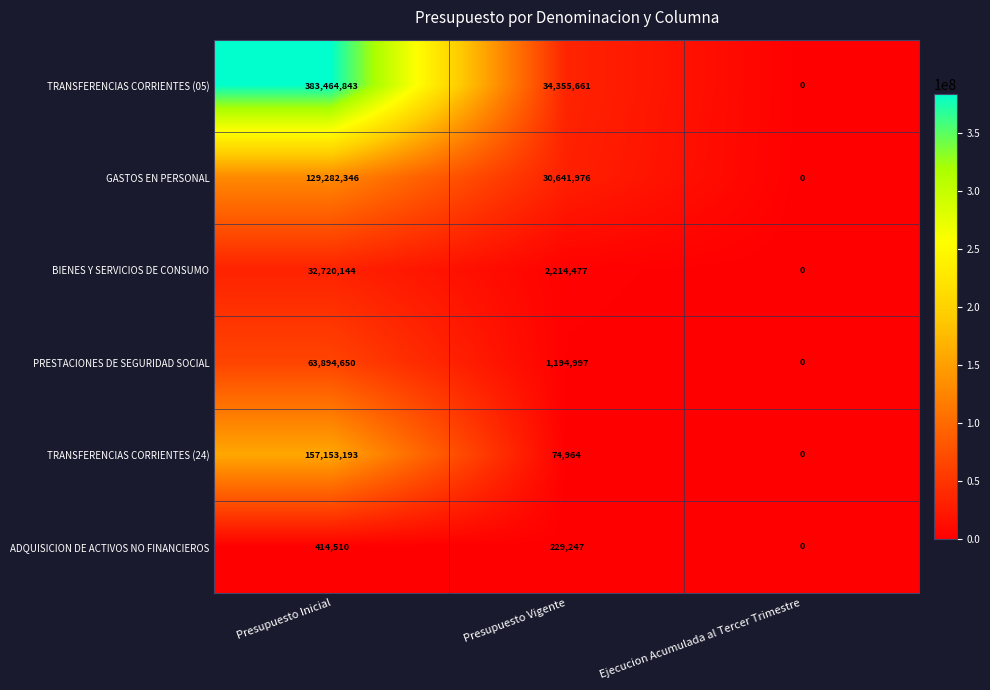

At how many categories does at least one series exceed 340345518?

1